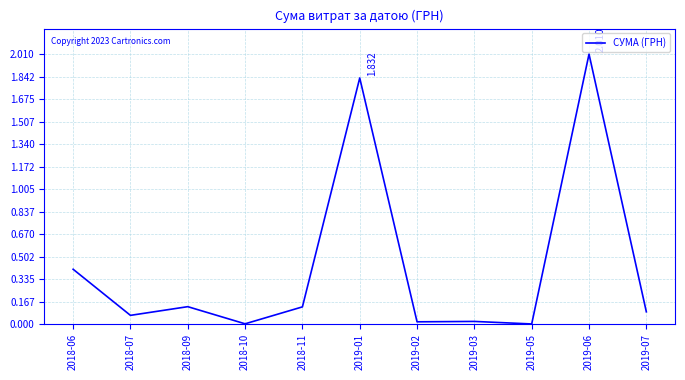

How many lines are shown in the chart?

1